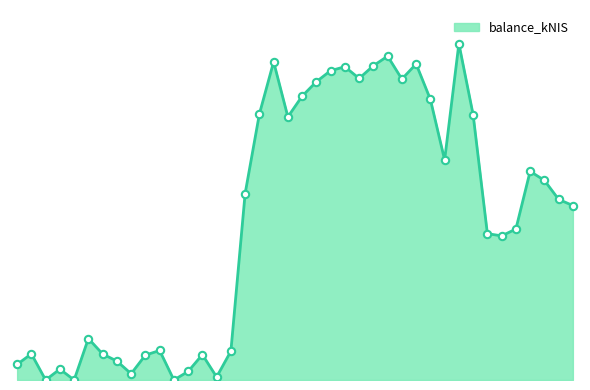

Is this an area chart (filled region under the line)?

Yes